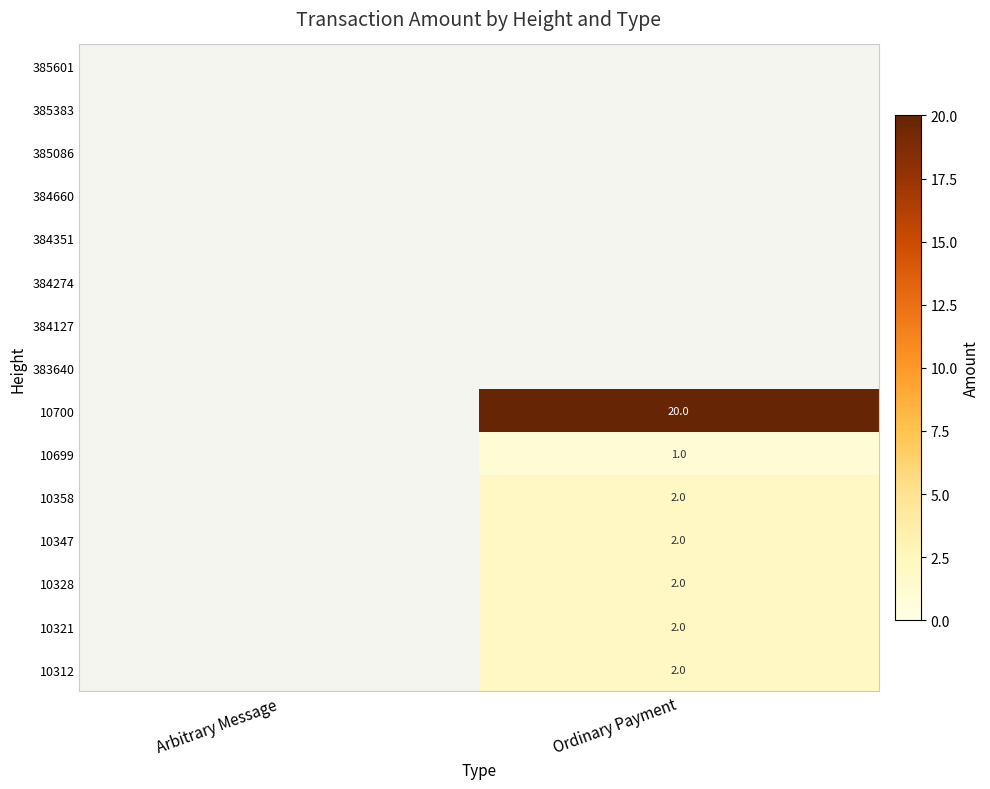

What is the total value across all series at Ordinary Payment?

31